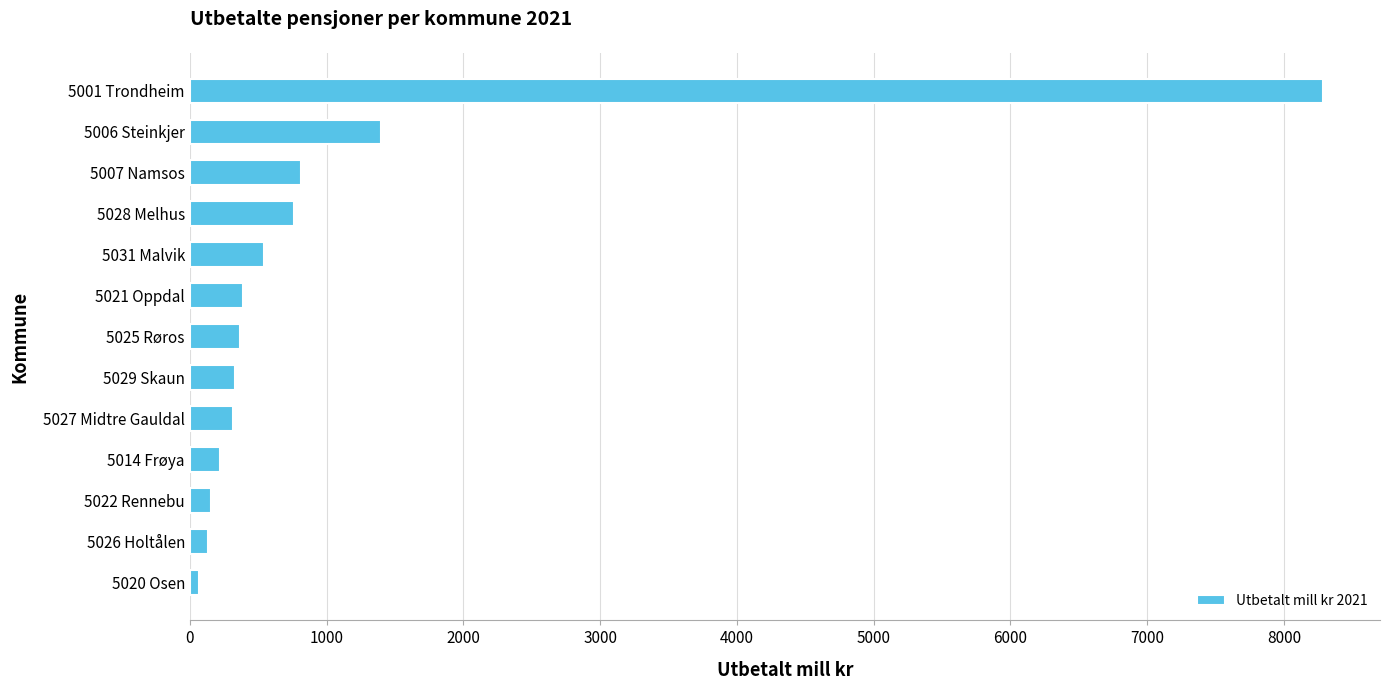

How many data points are above 367?

7